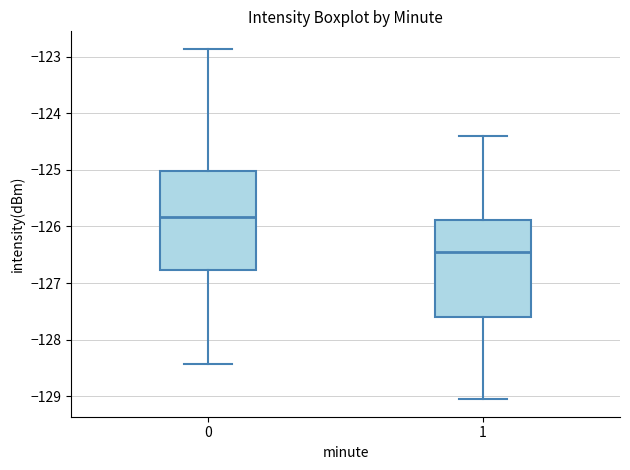

Reading left to right, read every box against the y-axis: the position of its median line, the range the box covers, and the ends of its whiskers. The values are not printed on the chart, so give them approximately, as read against the axis.

0: median -125.8, box -126.8 to -125.0, whiskers -128.4 to -122.9
1: median -126.4, box -127.6 to -125.9, whiskers -129.1 to -124.4